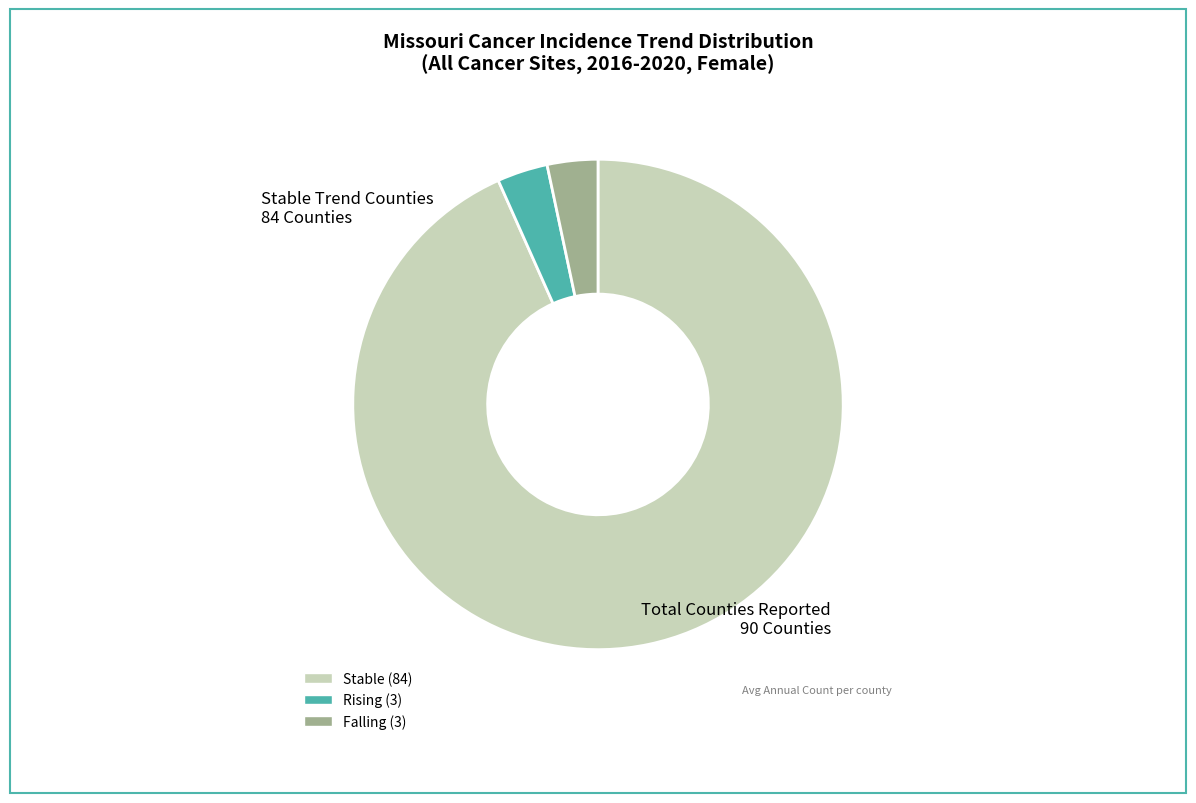

Does any single category account for the majority?

Yes